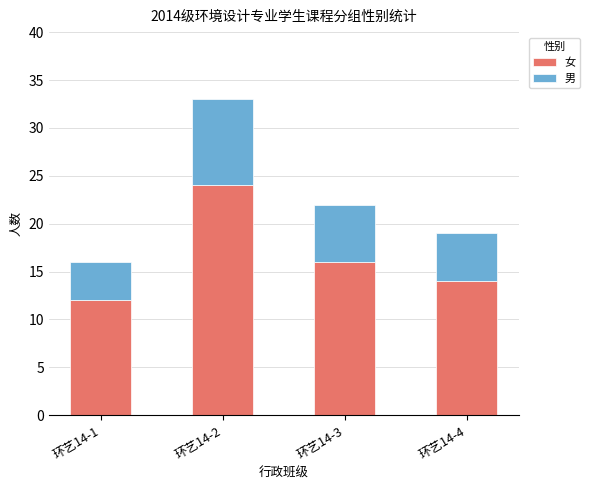

What is the maximum value for 女?

24